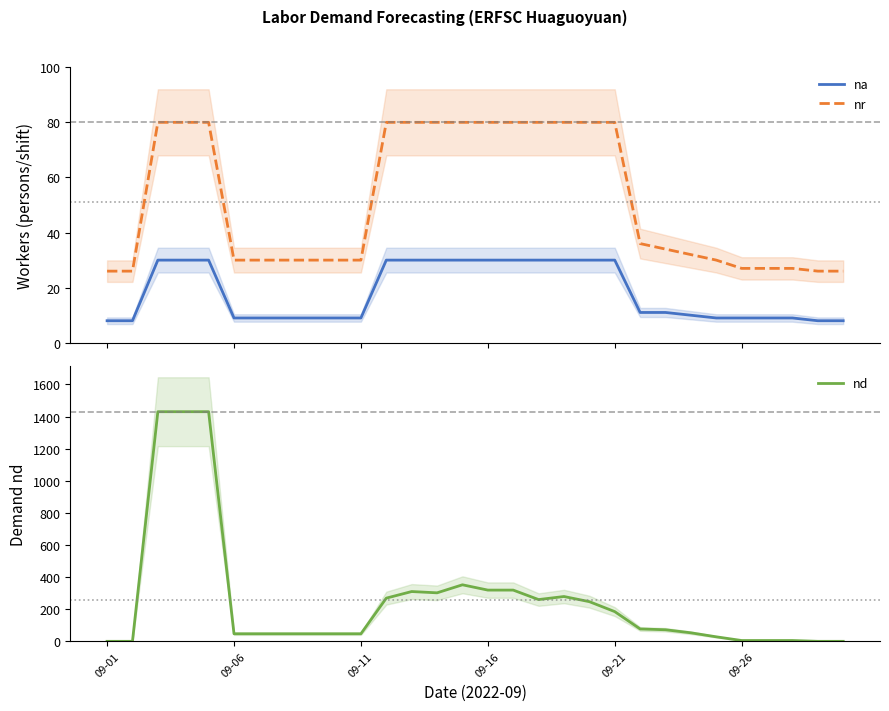

How many values in the na series are below 11?

15